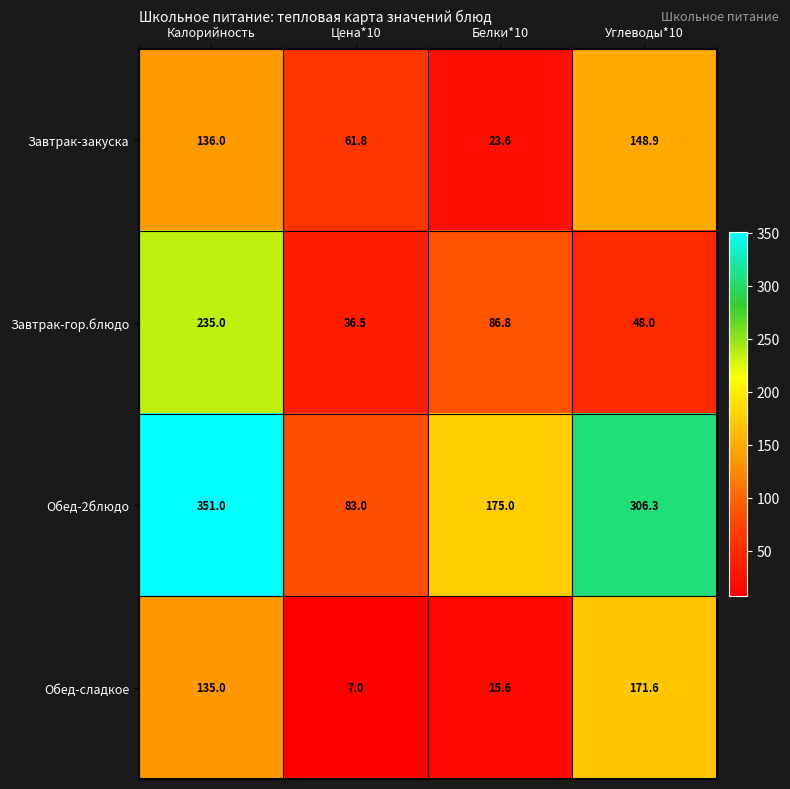

Reading left to right, extract all data points from this chart.

Завтрак-закуска: 136.0	61.8	23.6	148.9
Завтрак-гор.блюдо: 235.0	36.5	86.8	48.0
Обед-2блюдо: 351.0	83.0	175.0	306.3
Обед-сладкое: 135.0	7.0	15.6	171.6